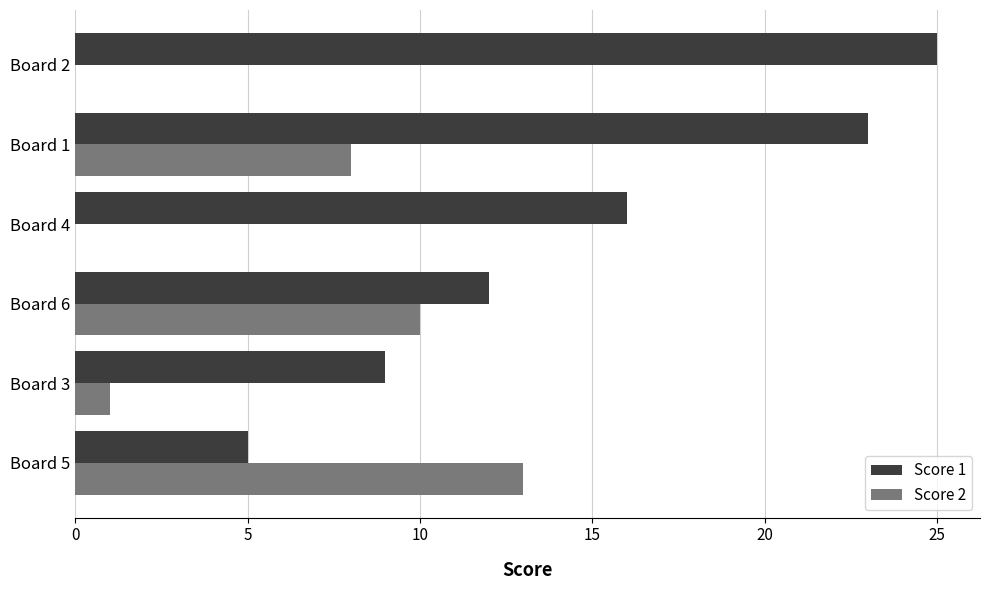

Count the number of categories in the chart.

6